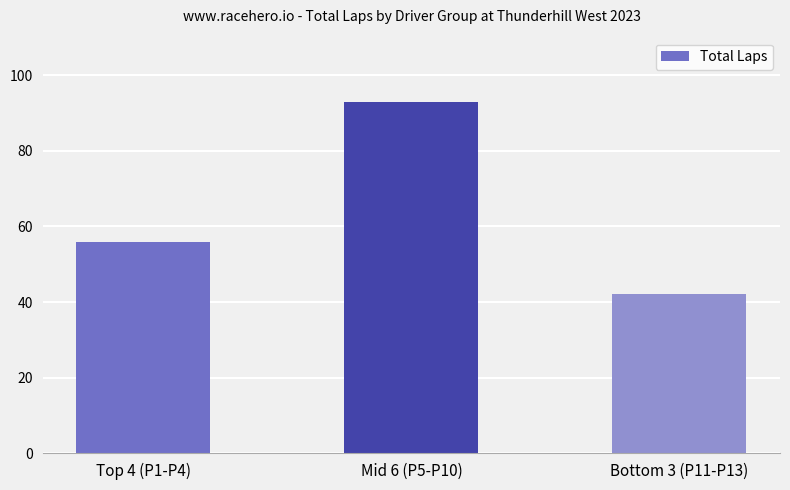

Count the number of data series in this chart.

1